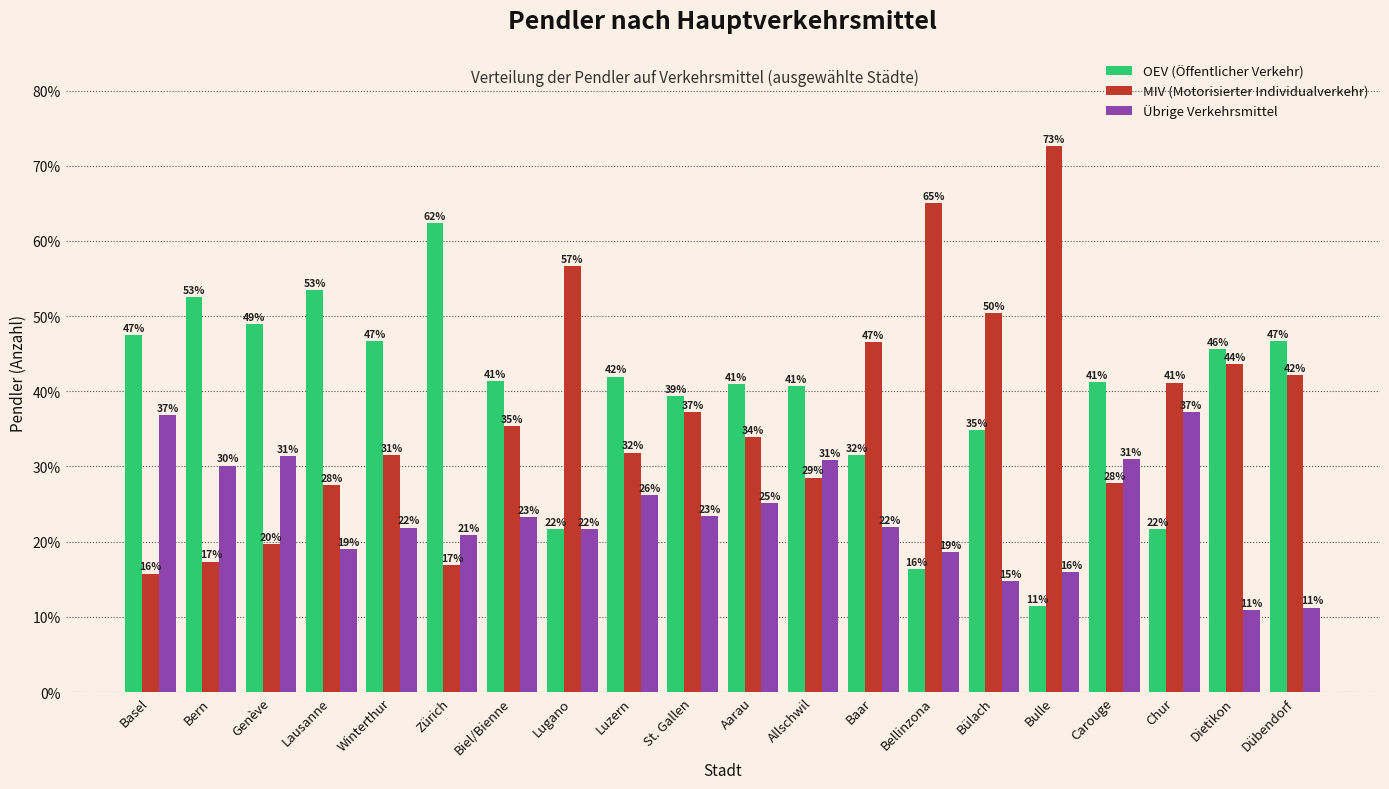

How many groups of bars are there?

20